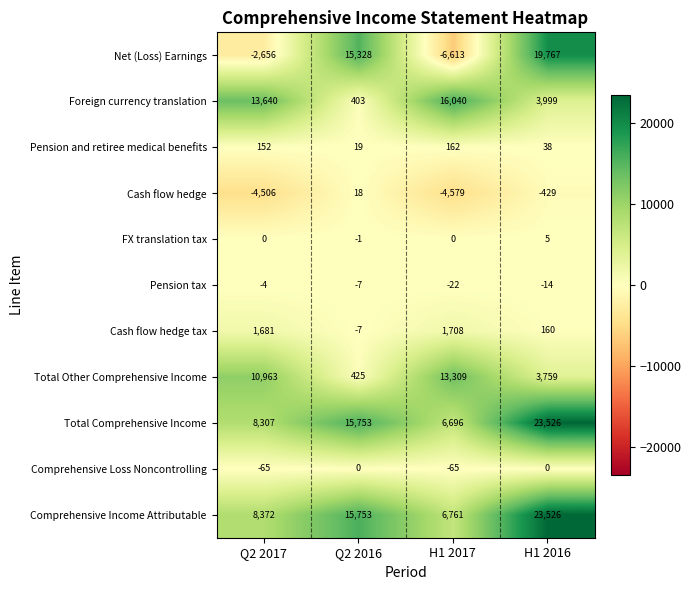

List the labels in order of Cash flow hedge value, smallest first.

H1 2017, Q2 2017, H1 2016, Q2 2016